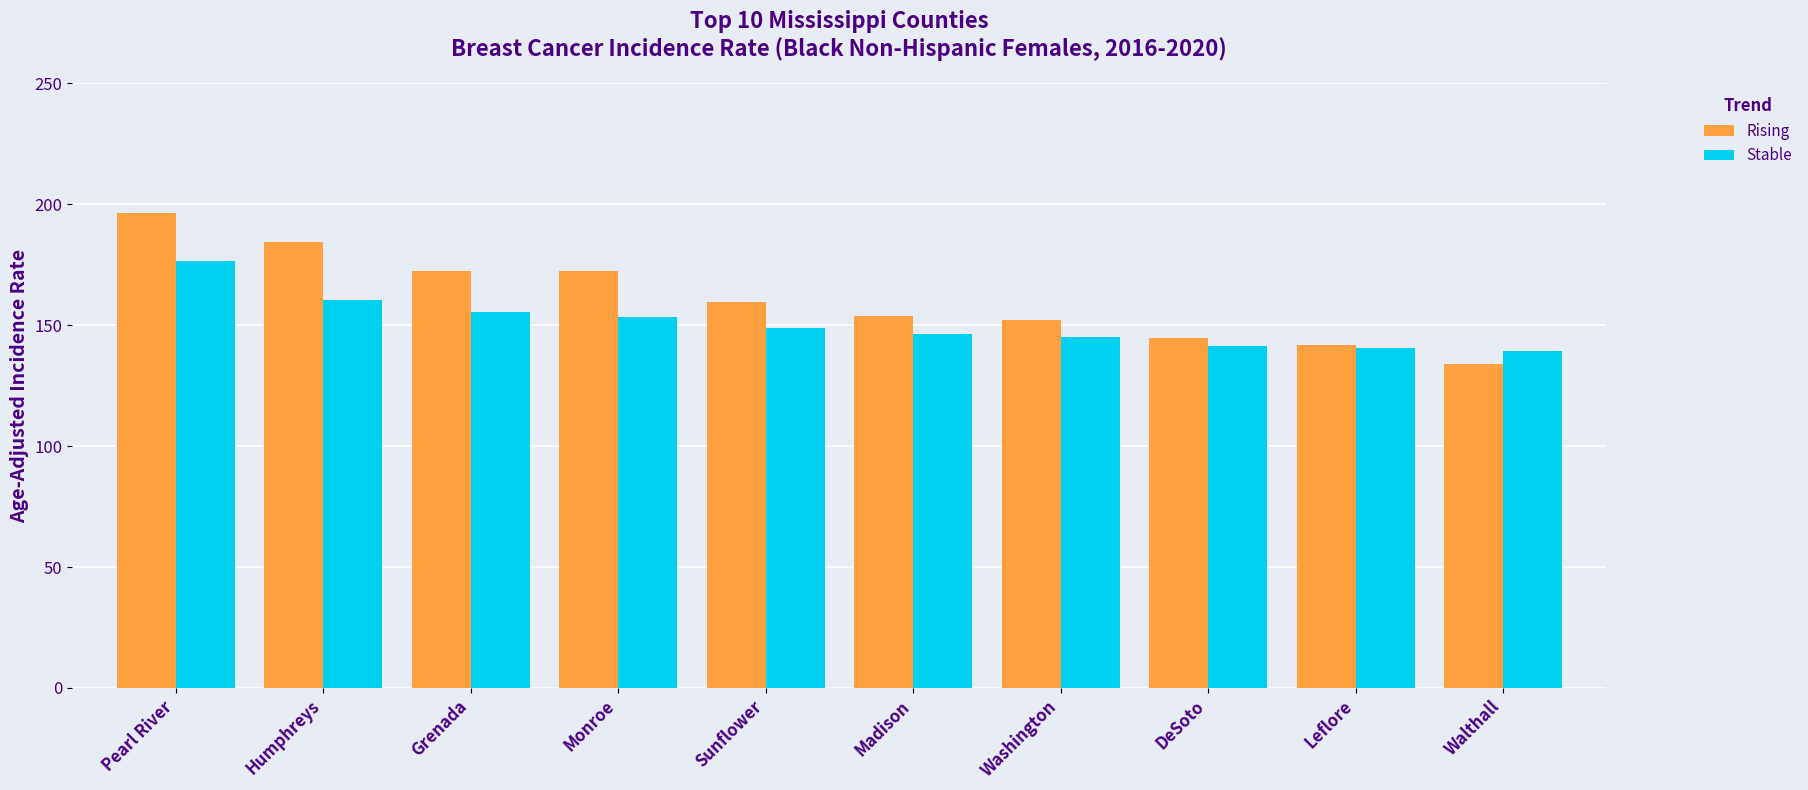

The Stable series shows 240.7 at Sunflower. True or false?

False